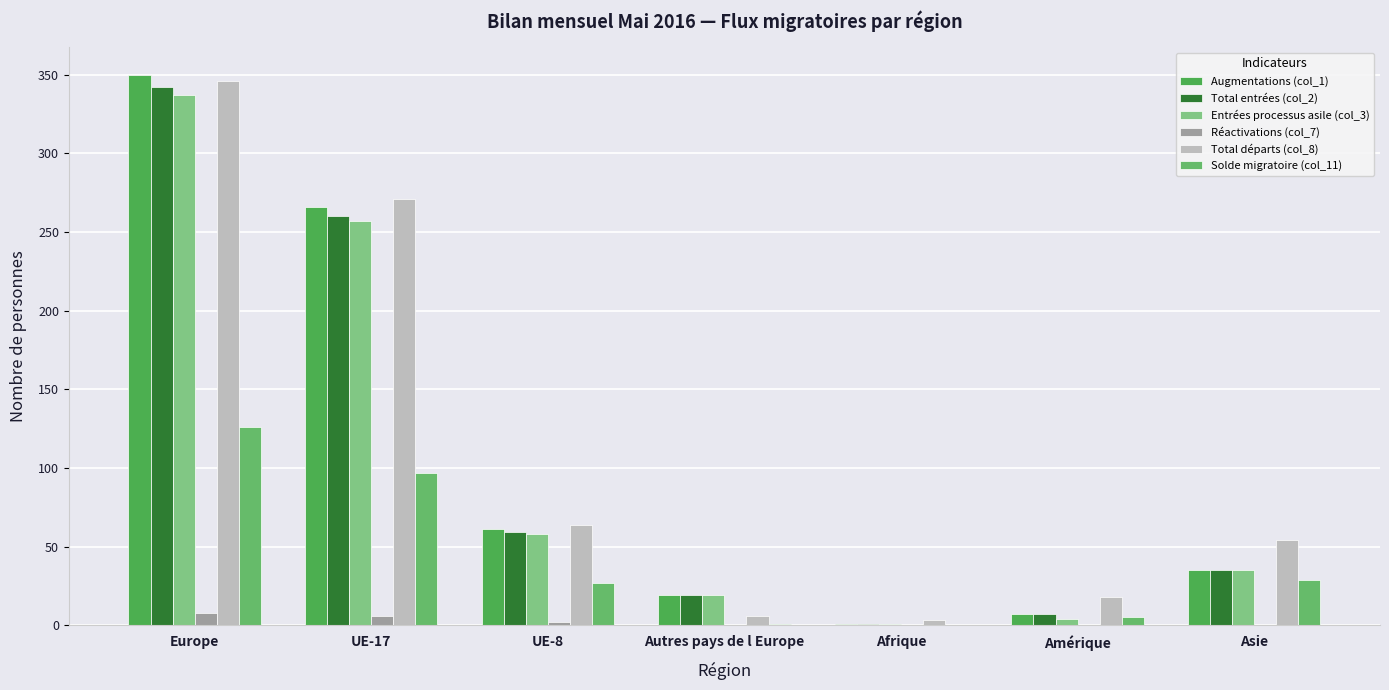

Rank the categories by Réactivations (col_7) value from highest to lowest.

Europe, UE-17, UE-8, Autres pays de l Europe, Afrique, Amérique, Asie